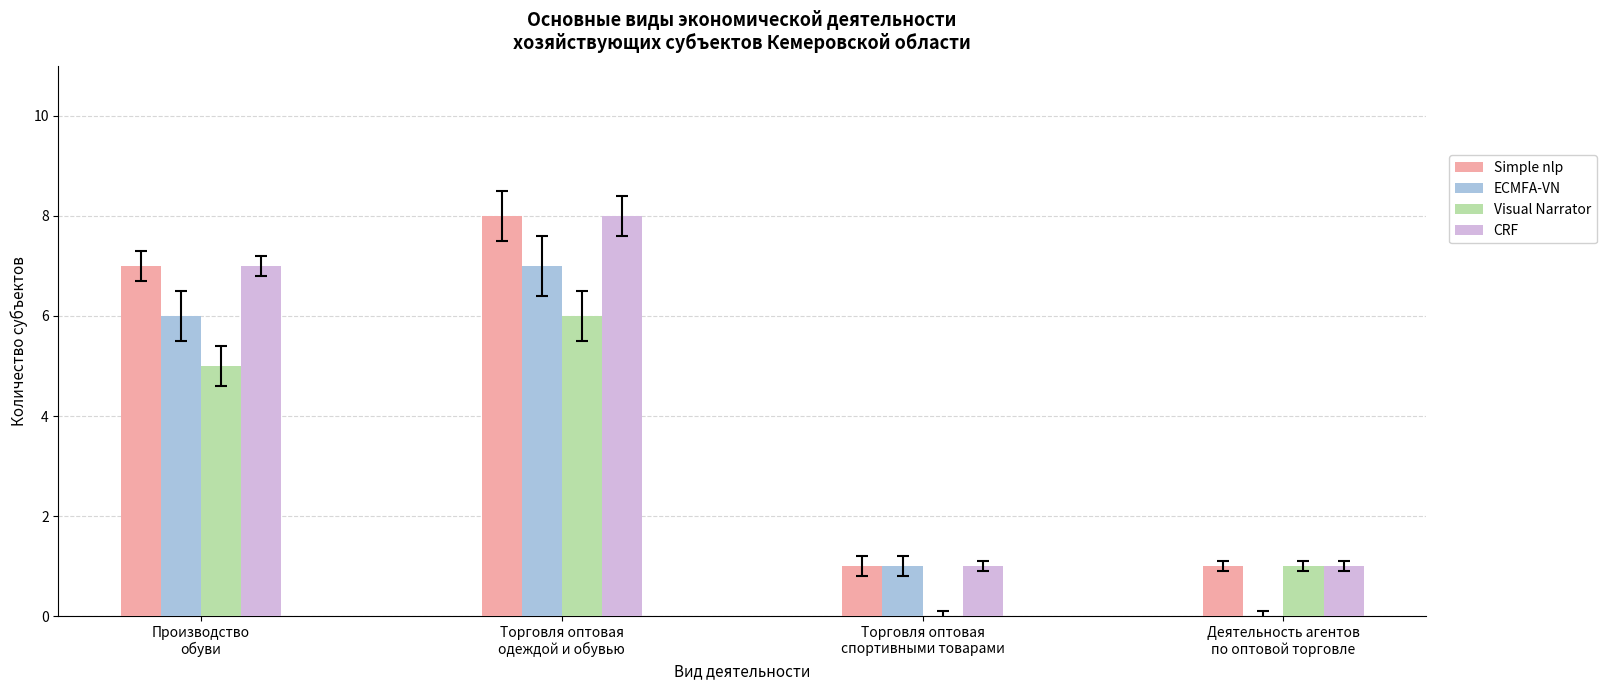

What is the sum of all Visual Narrator values?

12